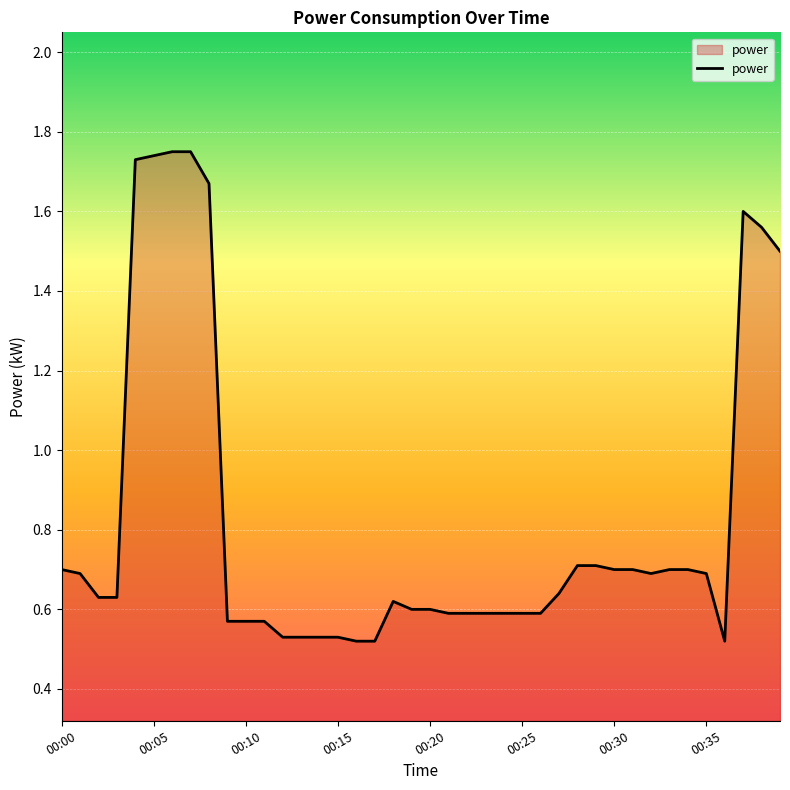

What is the difference between the maximum and minimum values?

1.2